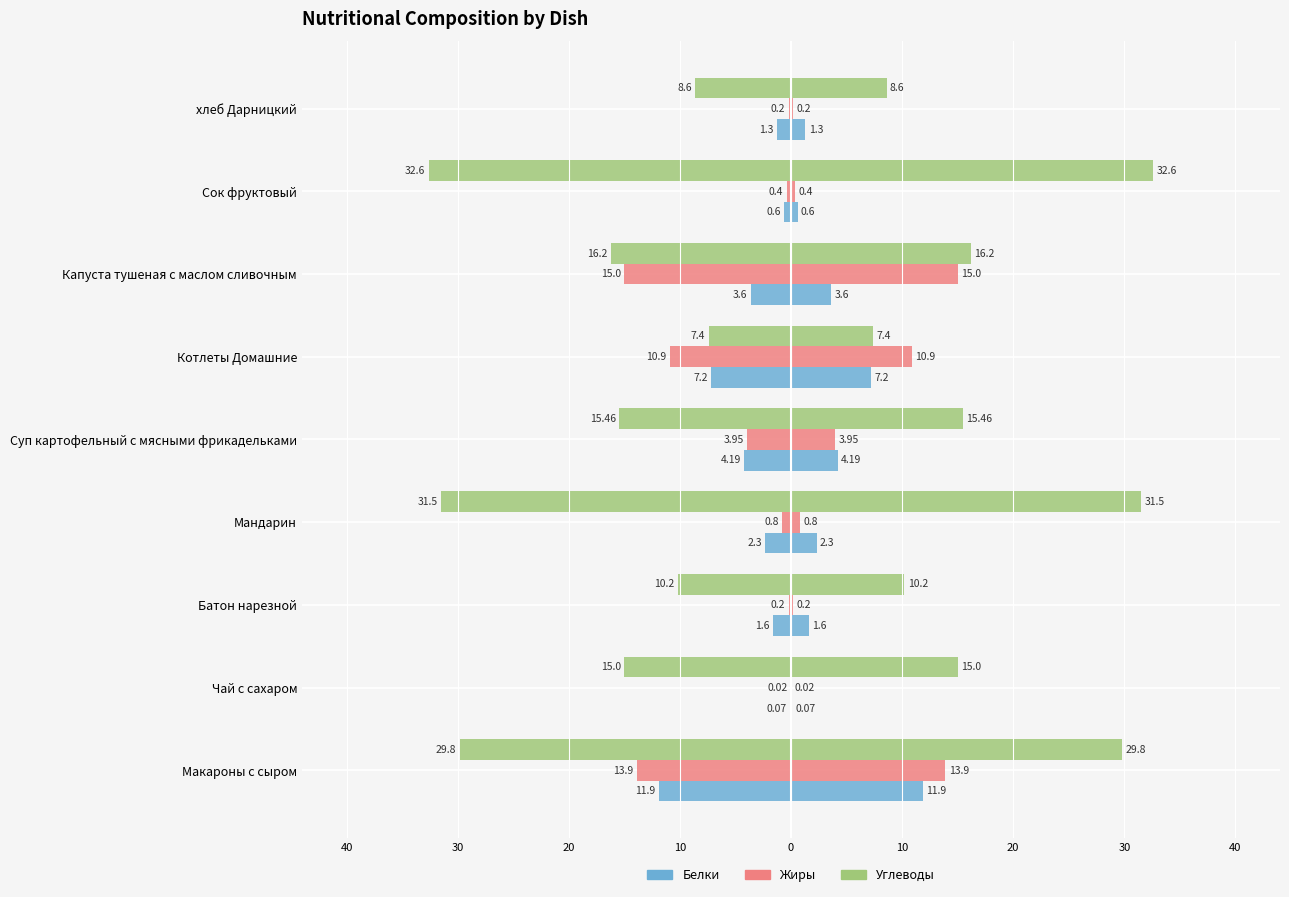

Does the chart contain stacked bars?

No